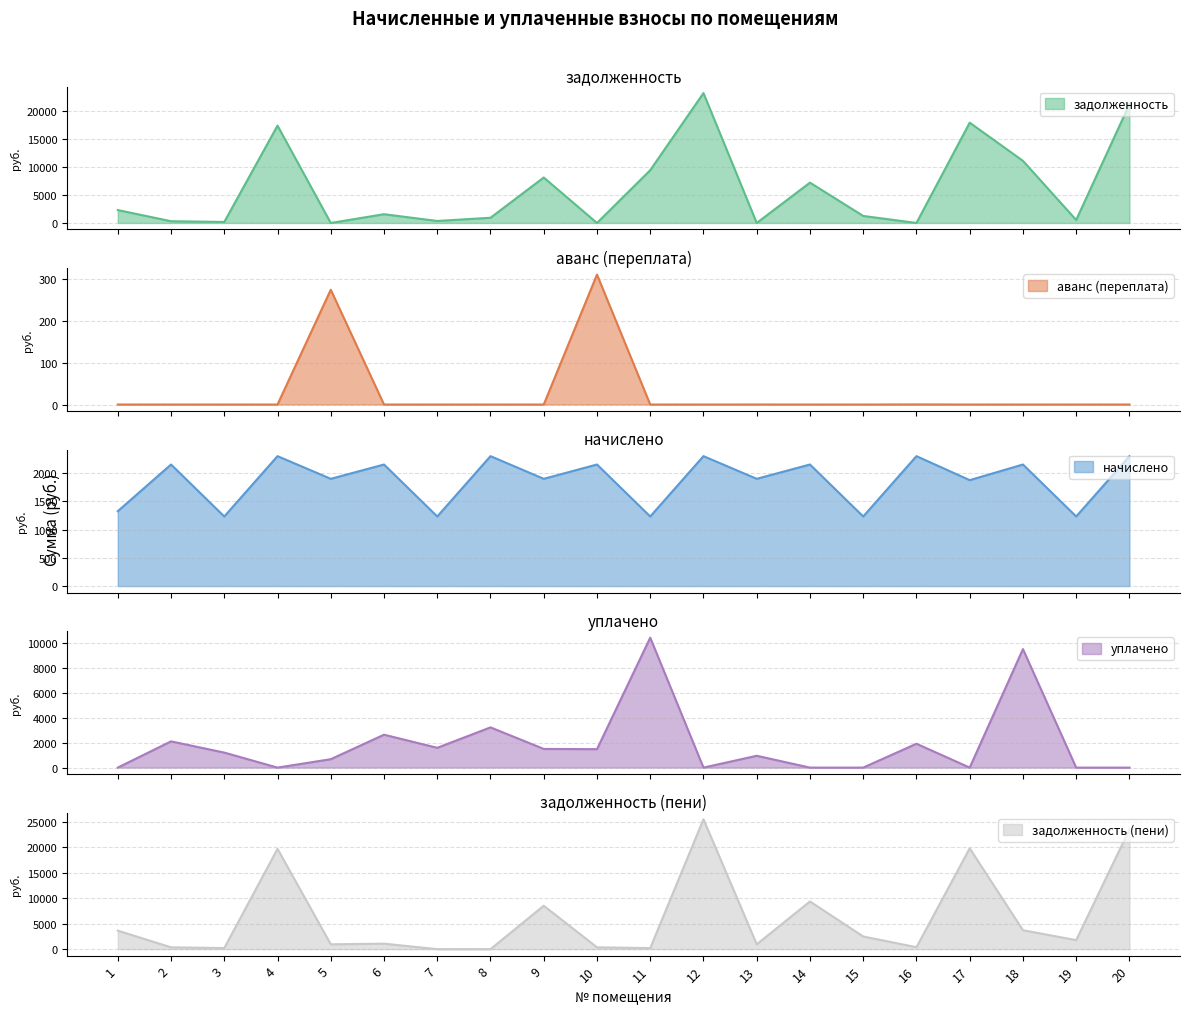

True or false: задолженность (пени) has a value of 3717.7 at 18.

True